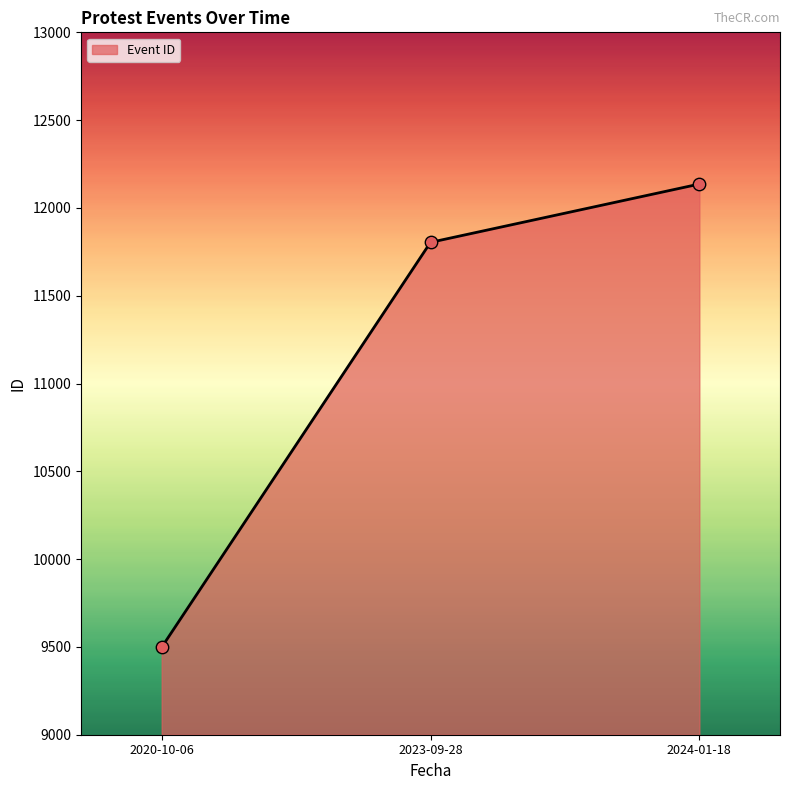

Which has a higher value, 2023-09-28 or 2020-10-06?

2023-09-28